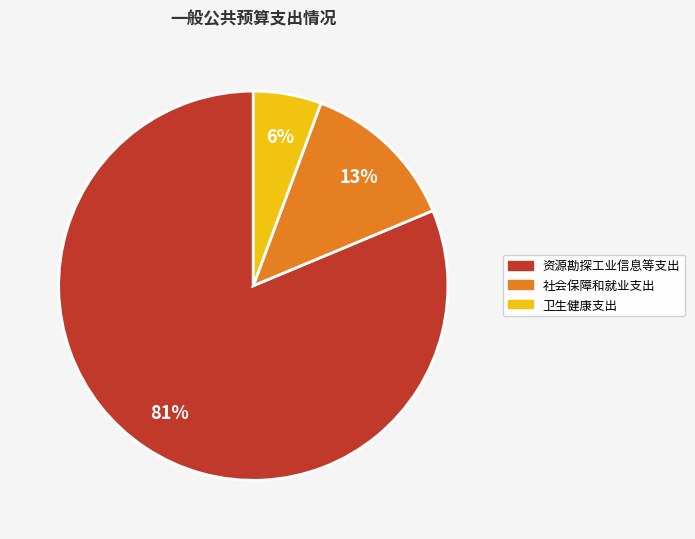

Approximately how many times larger is the value at 卫生健康支出 compared to 资源勘探工业信息等支出?

0.1